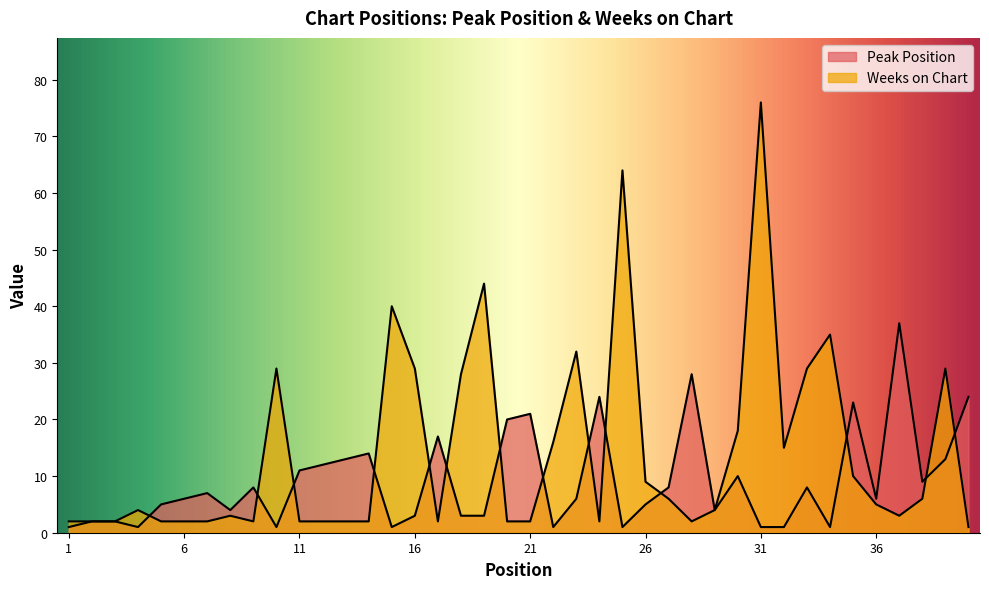

What is the maximum value shown in the chart?

76